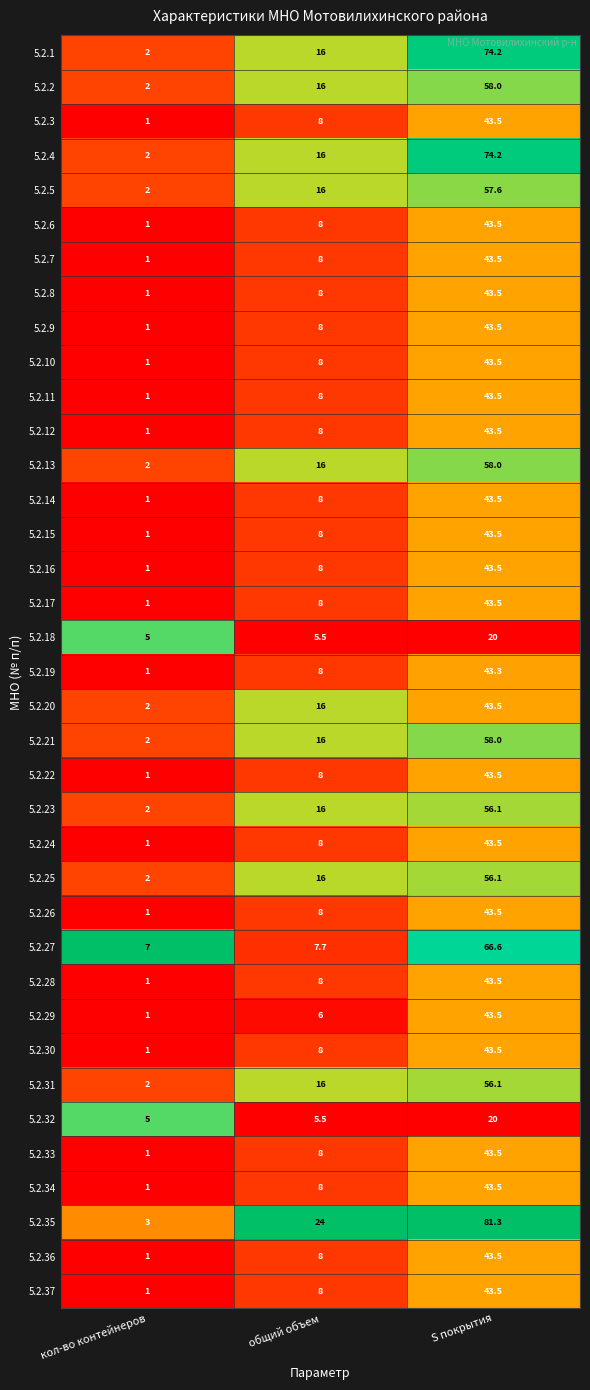

True or false: 5.2.35 has a value of 81.3 at S покрытия.

True